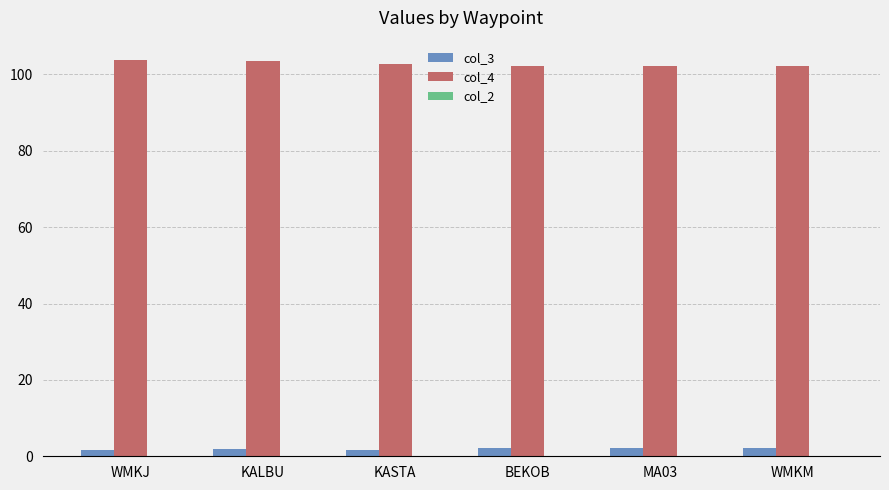

What is the average value of the col_4 series?

102.8